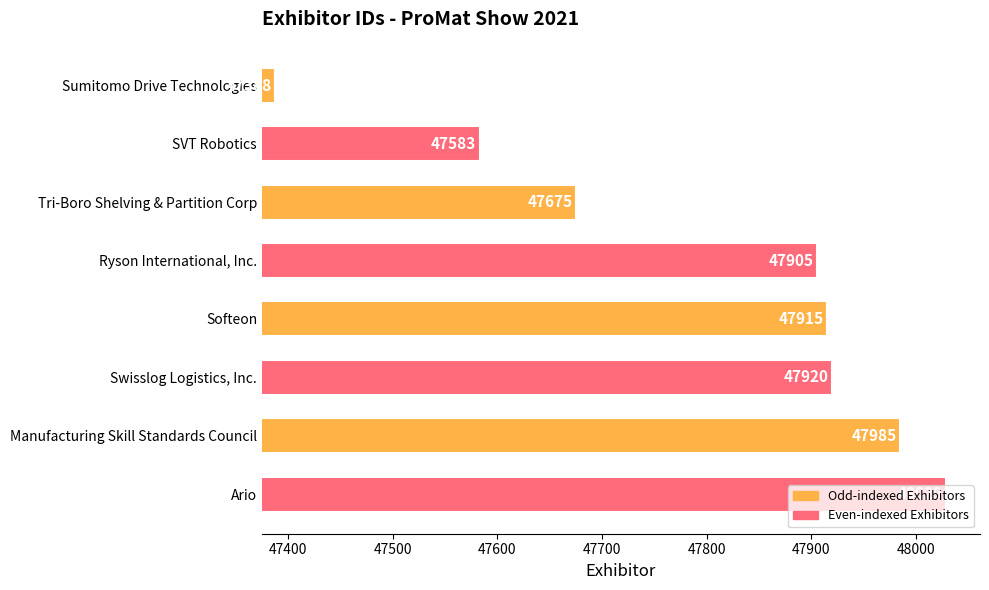

Rank the categories by value from highest to lowest.

Ario, Manufacturing Skill Standards Council, Swisslog Logistics, Inc., Softeon, Ryson International, Inc., Tri-Boro Shelving & Partition Corp, SVT Robotics, Sumitomo Drive Technologies